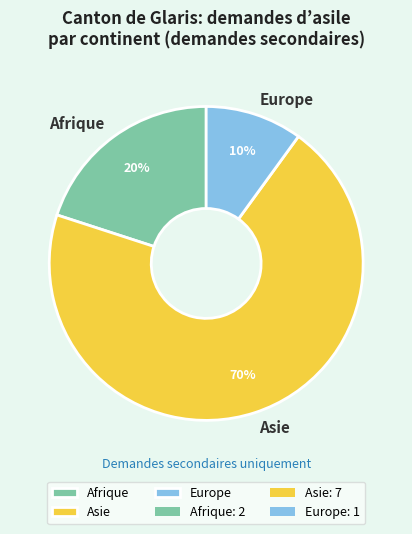

Is there a majority slice in this chart?

Yes